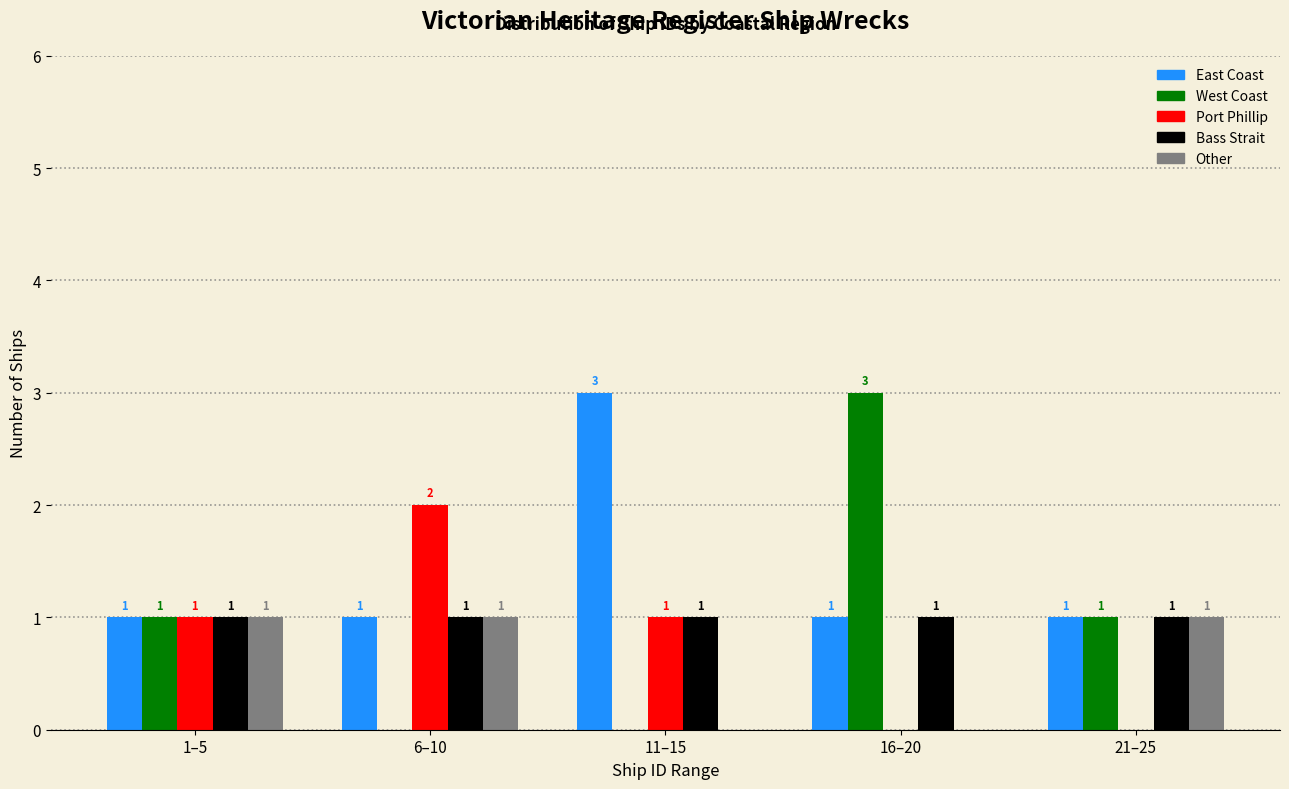

Reading left to right, transcribe all the data shown in this chart.

East Coast: 1–5=1	6–10=1	11–15=3	16–20=1	21–25=1
West Coast: 1–5=1	6–10=0	11–15=0	16–20=3	21–25=1
Port Phillip: 1–5=1	6–10=2	11–15=1	16–20=0	21–25=0
Bass Strait: 1–5=1	6–10=1	11–15=1	16–20=1	21–25=1
Other: 1–5=1	6–10=1	11–15=0	16–20=0	21–25=1